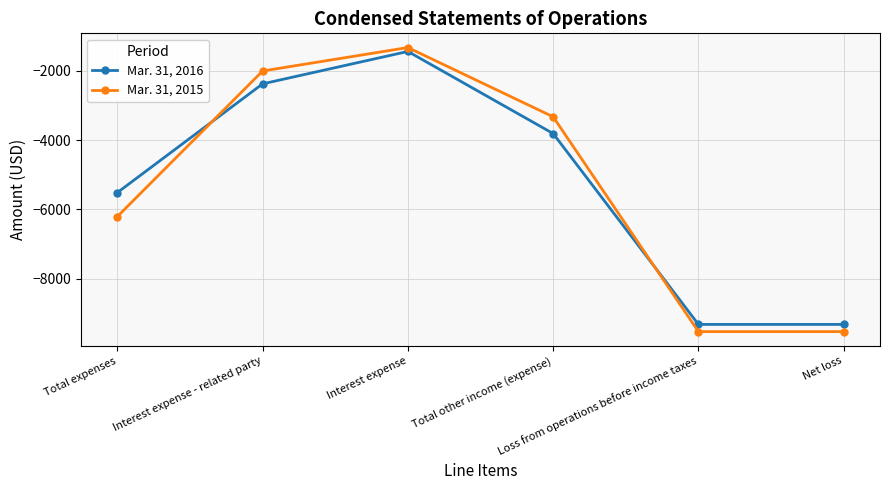

Which series has the widest spread of values?

Mar. 31, 2015